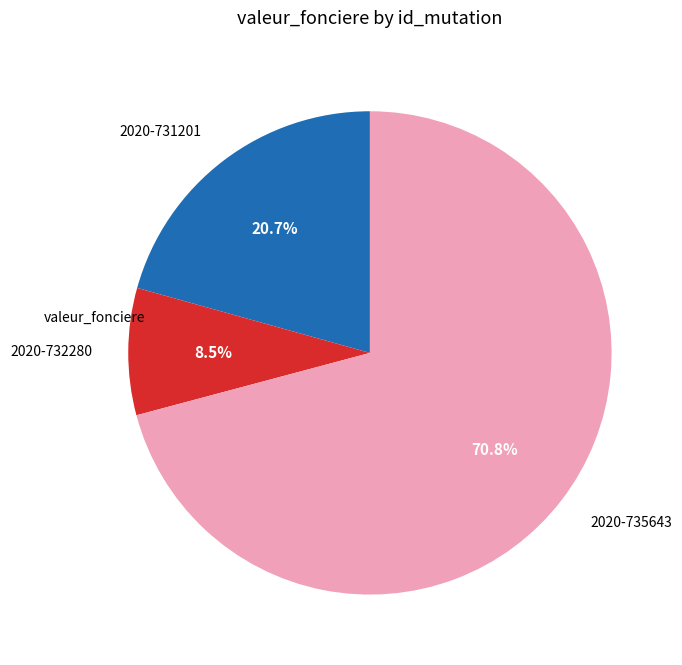

What percentage is the 2020-731201 slice, to the nearest percent?

21%